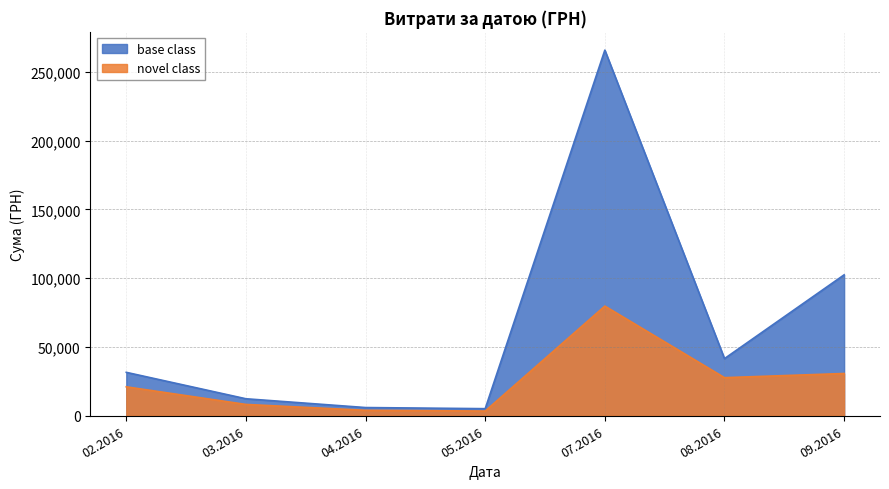

The value of base class at 07.2016 is 116873.1. True or false?

False